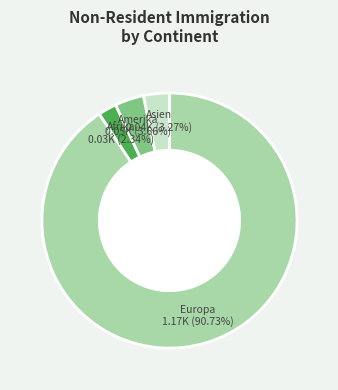

Does any single category account for the majority?

Yes